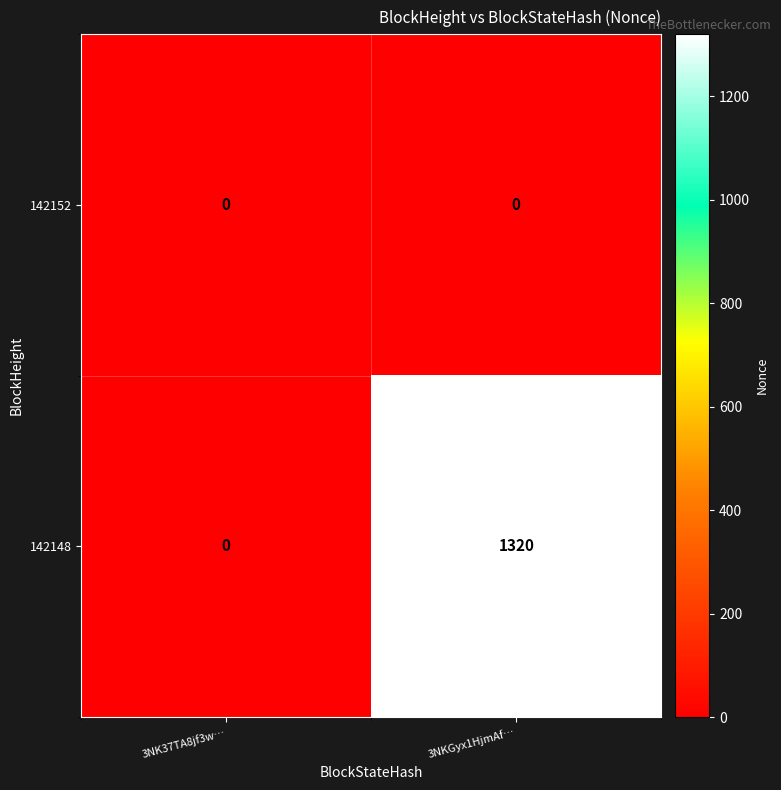

True or false: 142148 has a value of 1320 at 3NKGyx1HjmAf….

True